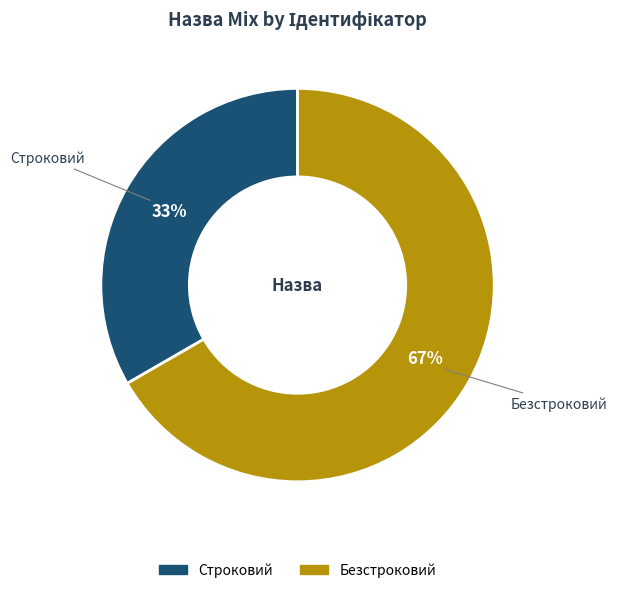

Rank the categories by value from highest to lowest.

Безстроковий, Строковий